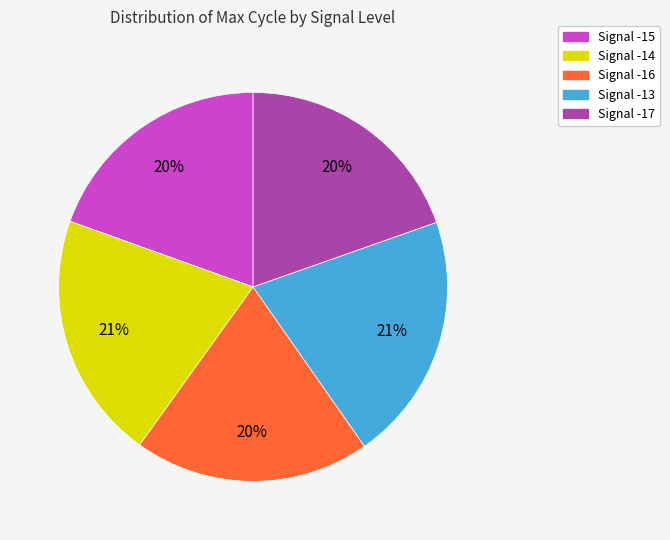

To the nearest percent, what is the difference between the largest and smallest slice percentages?

1%